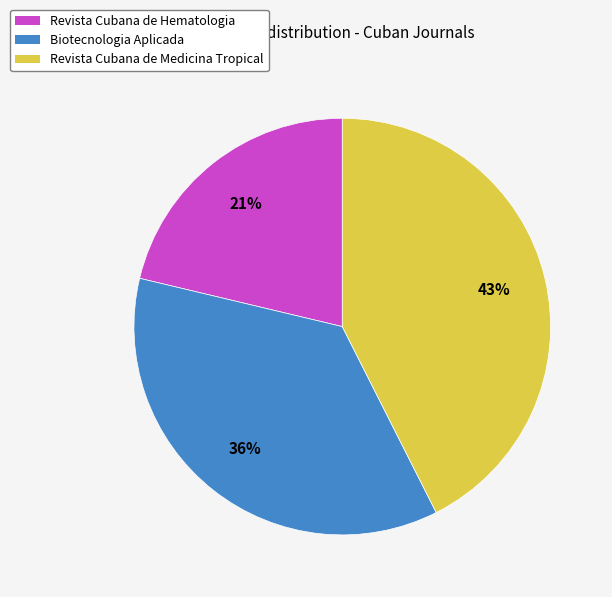

Between Revista Cubana de Medicina Tropical and Biotecnologia Aplicada, which is larger?

Revista Cubana de Medicina Tropical